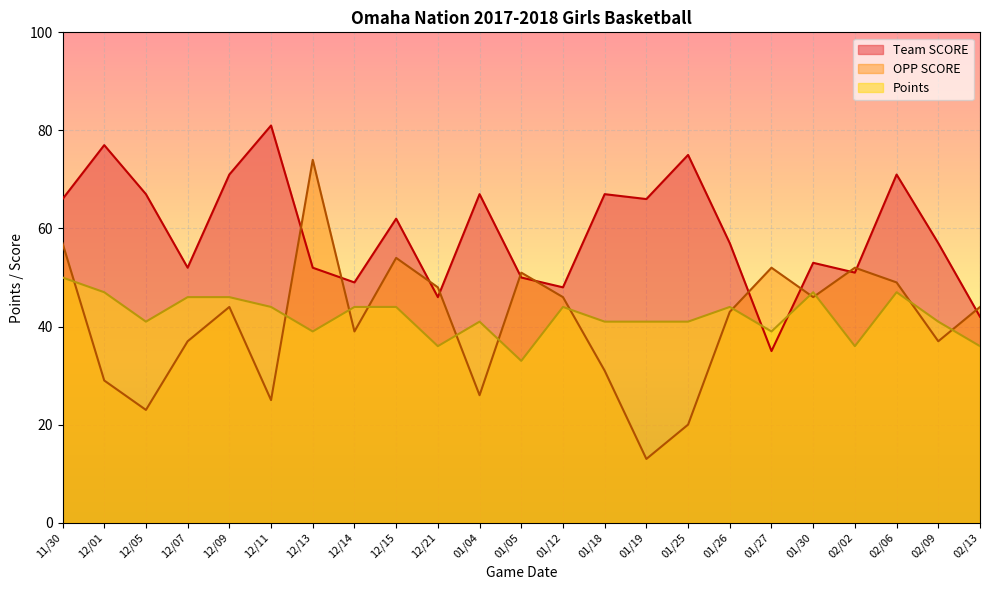

Rank the series at 01/04 from highest to lowest value.

Team SCORE, Points, OPP SCORE